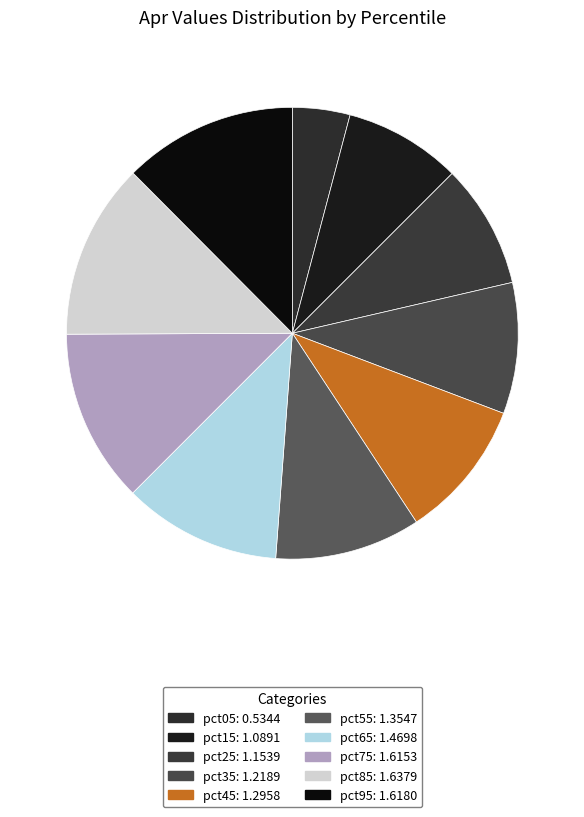

The pct65 slice represents 11% of the pie. True or false?

True